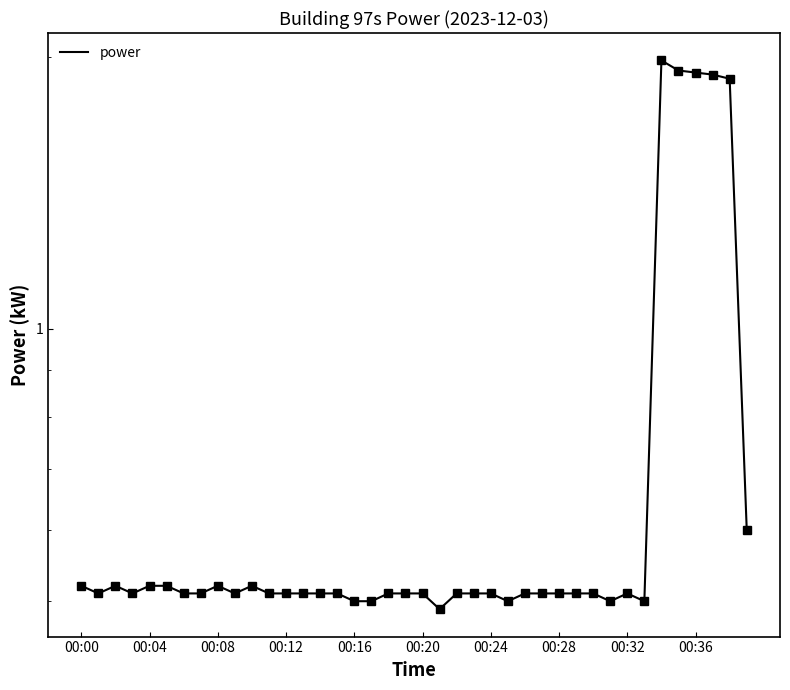

Is this an area chart (filled region under the line)?

No